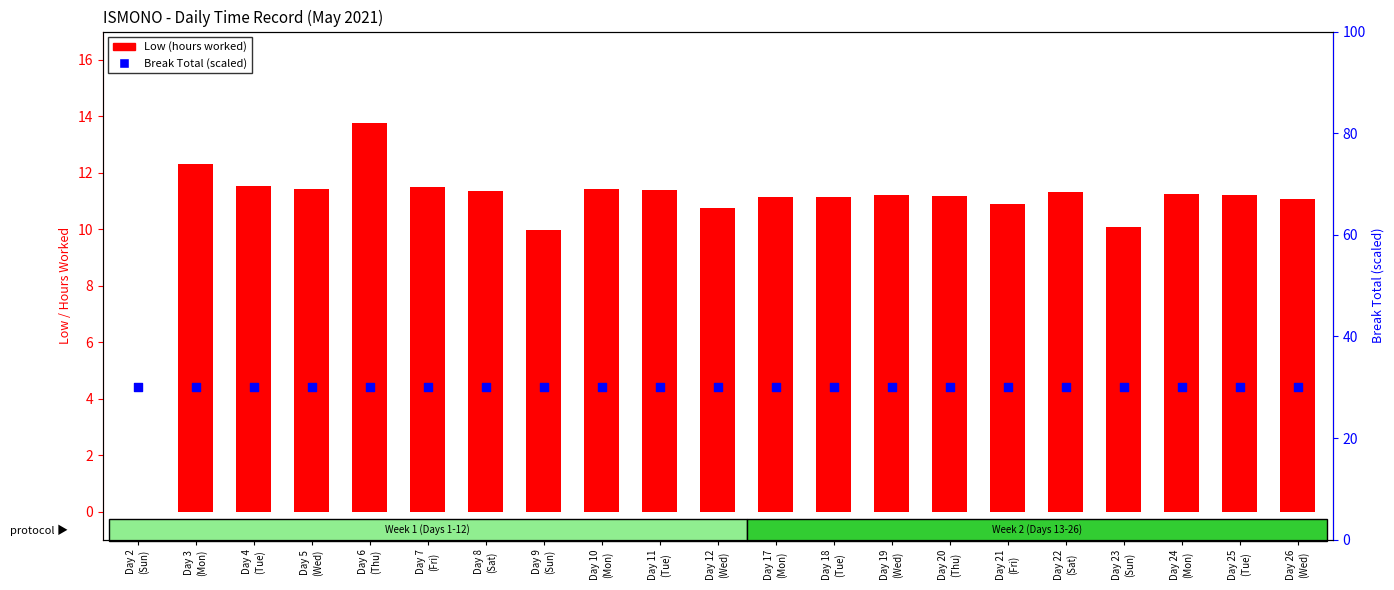

Which series contains the lowest Y value?

Low (hours worked)